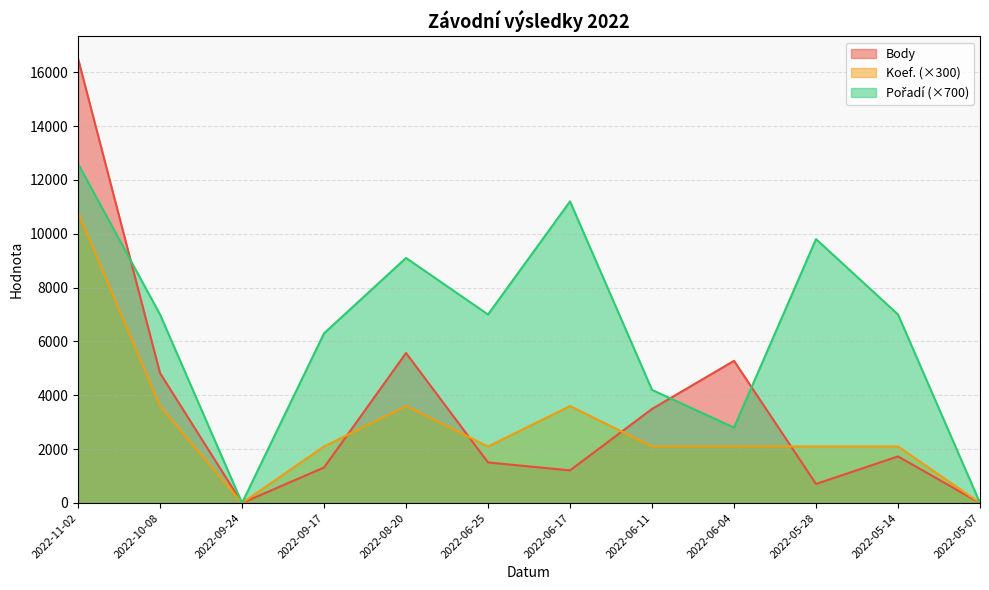

What is the difference between the highest and lowest values at 2022-08-20?

5500